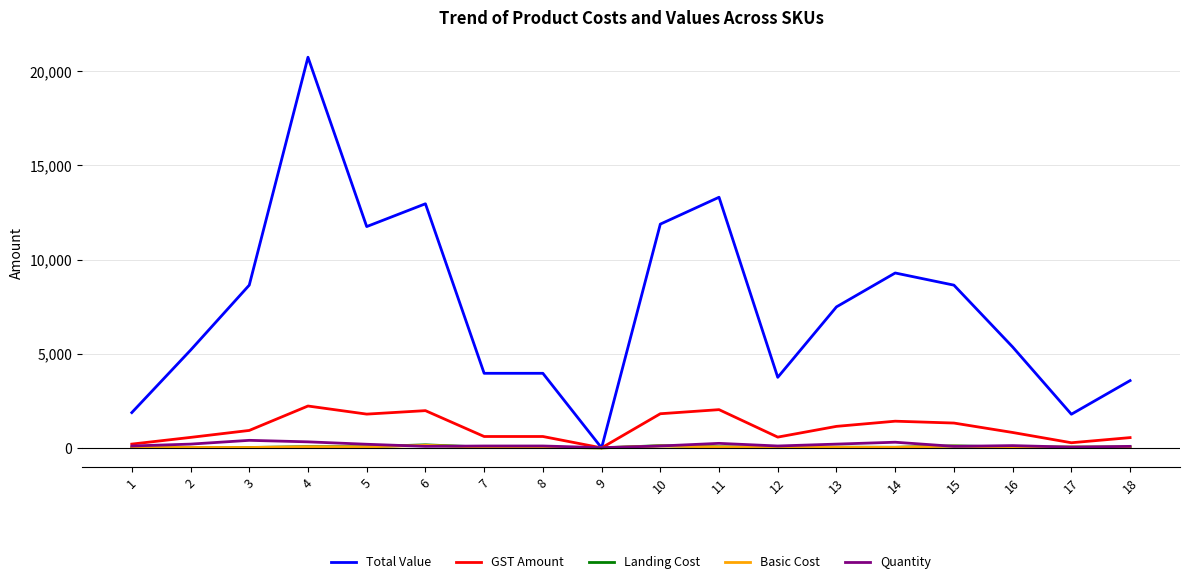

What is the highest value of the Landing Cost series?

162.0